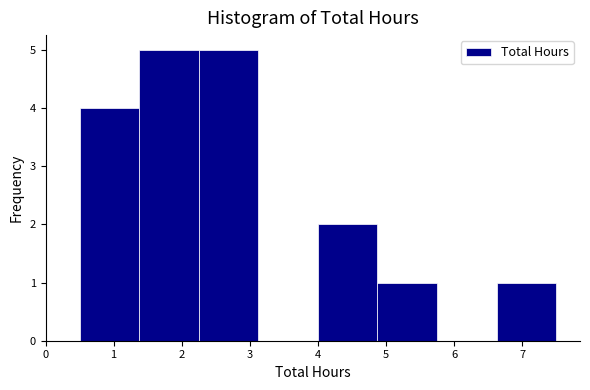

Reading left to right, transcribe this chart: for each bar, give the range it covers on the x-axis and its height. Neither the bar edges nor the heights are printed on the chart, so give them approximately, as read against the axes.

0.5 to 1.4: 4
1.4 to 2.3: 5
2.3 to 3.1: 5
3.1 to 4.0: 0
4.0 to 4.9: 2
4.9 to 5.8: 1
5.8 to 6.6: 0
6.6 to 7.5: 1